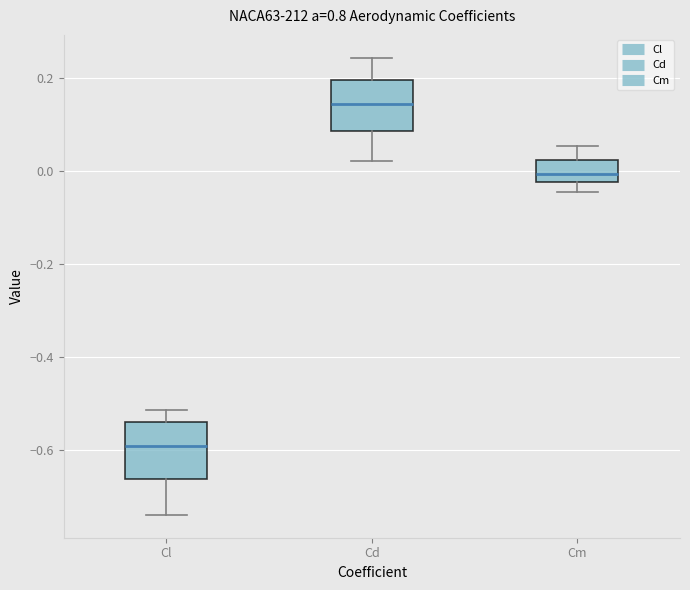

Which box has the highest median line?

Cd